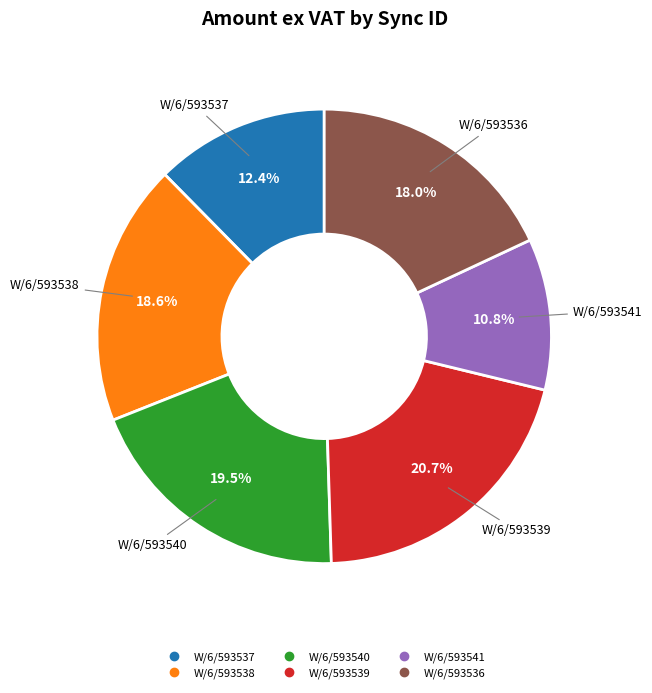

Rank the categories by value from lowest to highest.

W/6/593541, W/6/593537, W/6/593536, W/6/593538, W/6/593540, W/6/593539